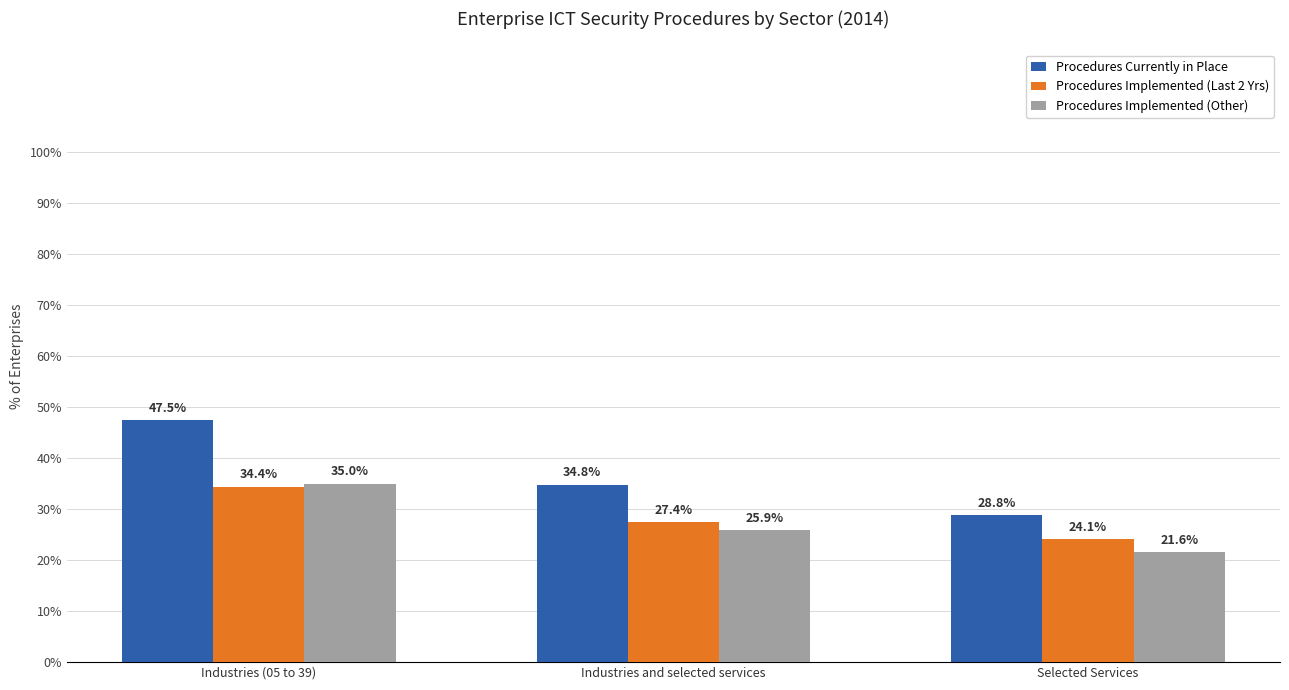

What is the minimum value for Procedures Implemented (Other)?

21.6